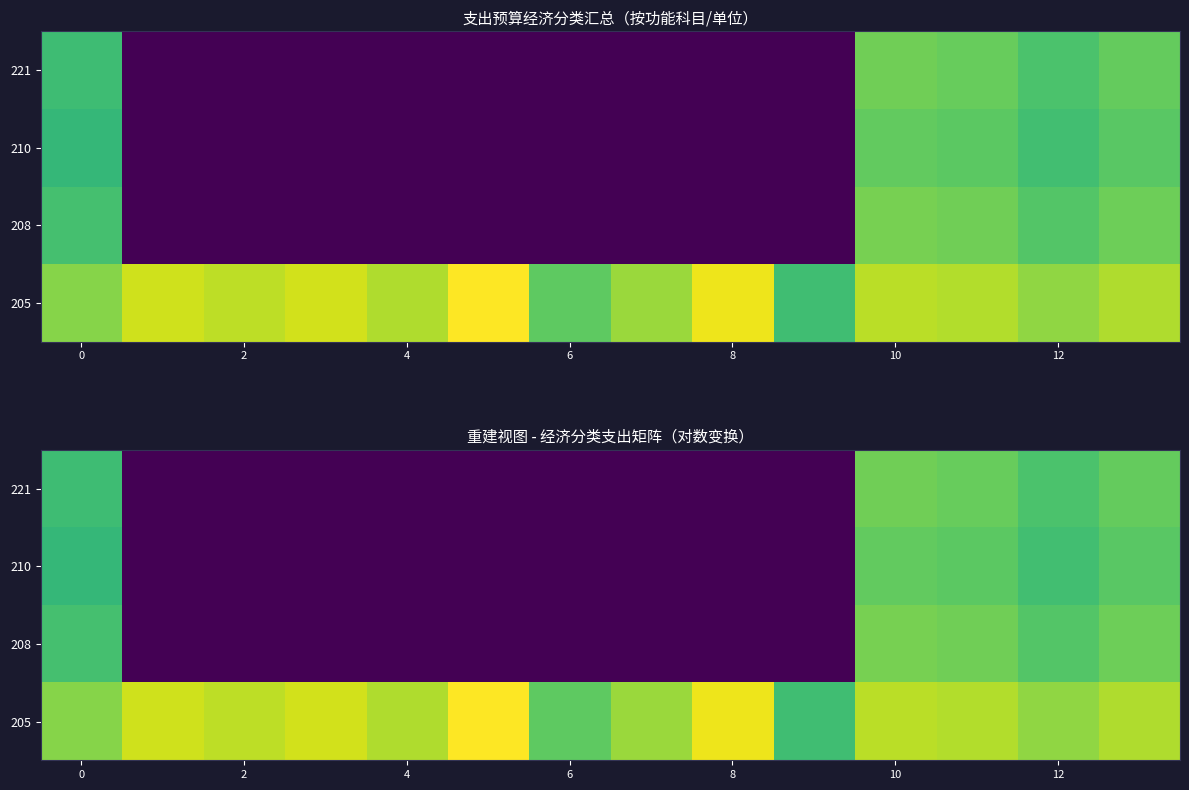

List the series in order of their peak value, lowest first.

210, 221, 208, 205